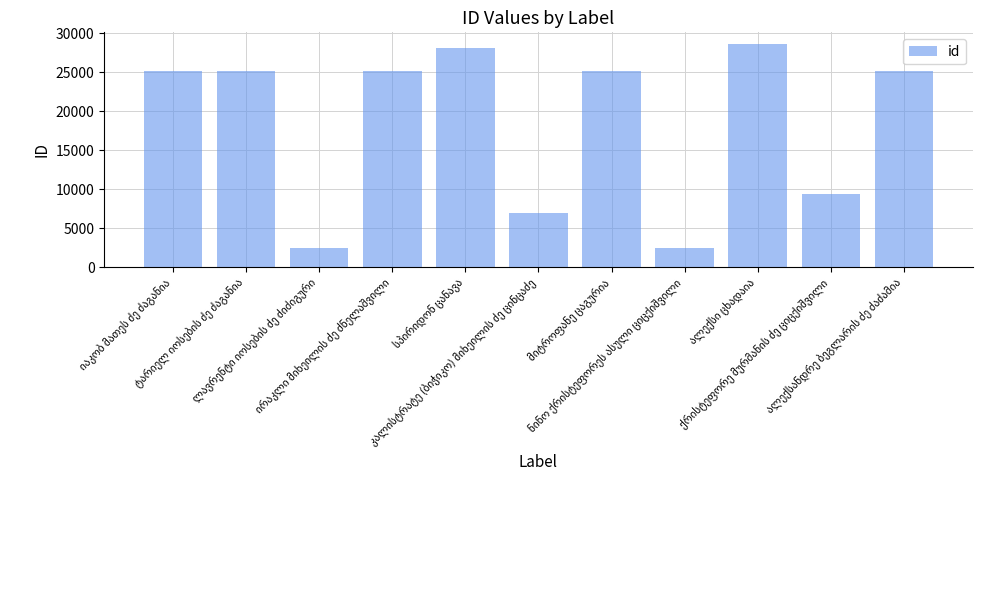

What is the difference between the maximum and minimum values?

26179